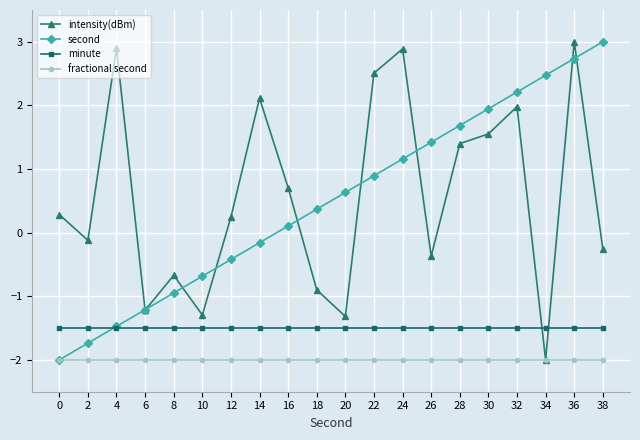

The value of fractional second at 30 is -2.7. True or false?

False